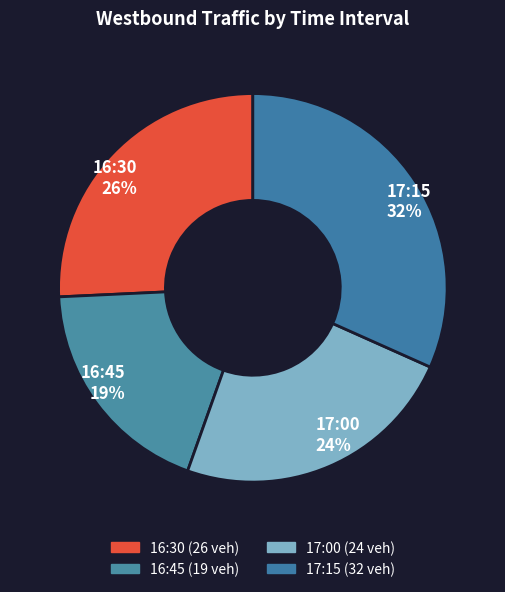

Do 17:00 and 16:45 together represent more than half of the pie?

No